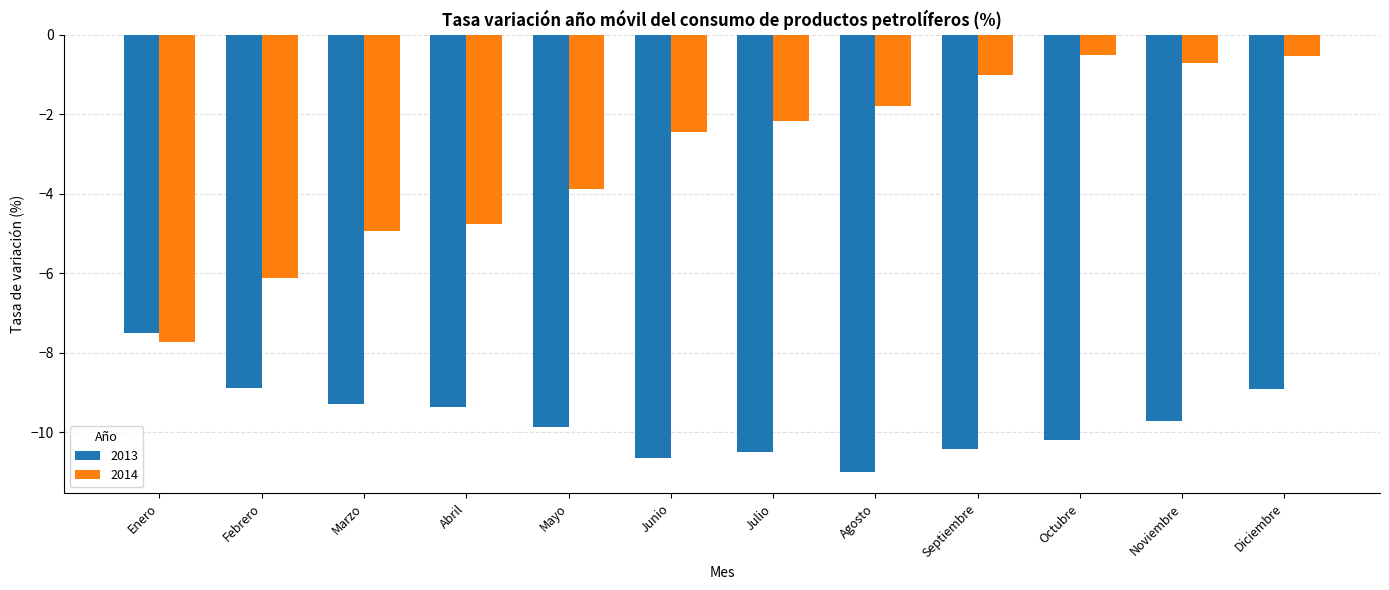

What is the average value of the 2014 series?

-3.1